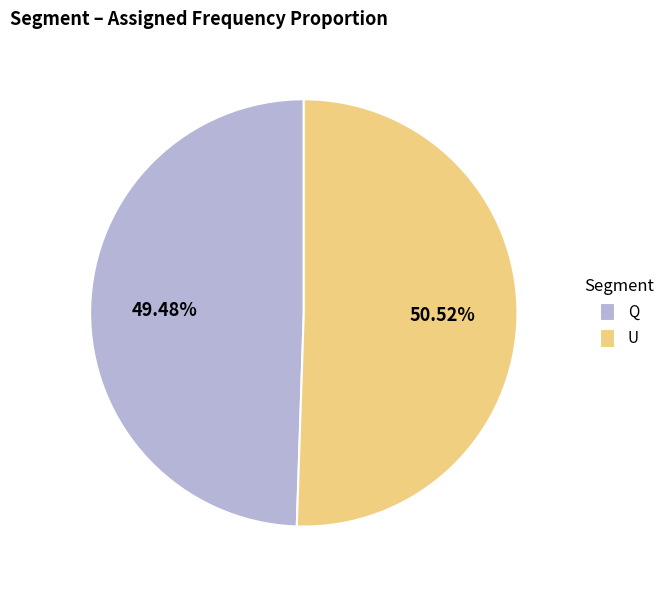

How many slices are in this pie chart?

2